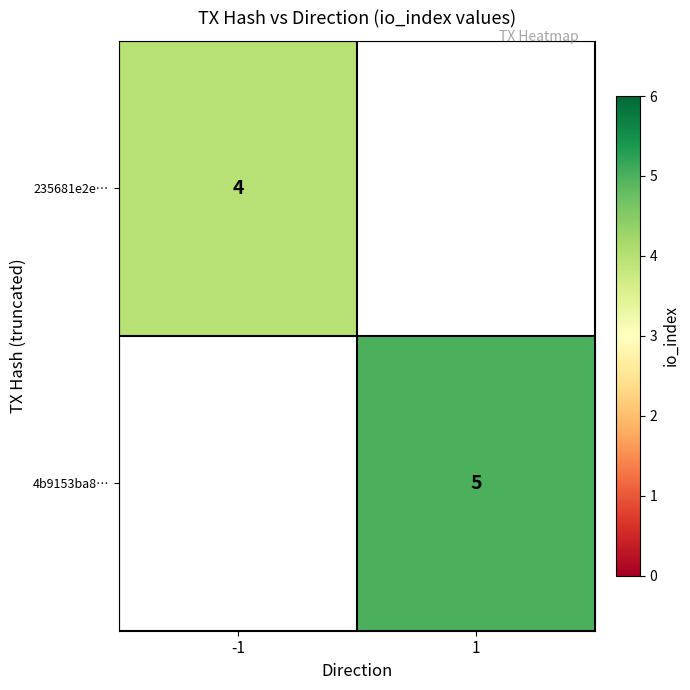

The value of 235681e2e… at -1 is 7. True or false?

False